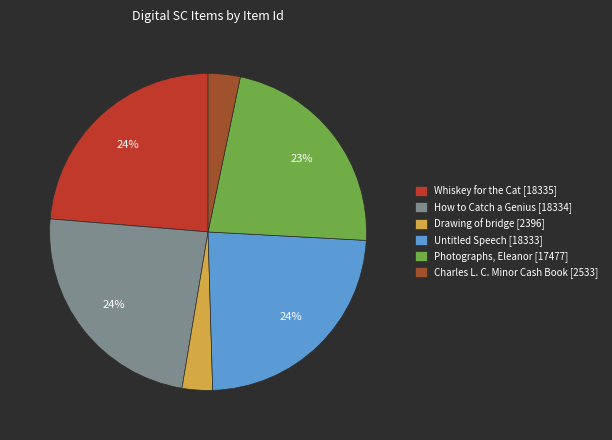

Between Charles L. C. Minor Cash Book [2533] and Photographs, Eleanor [17477], which is larger?

Photographs, Eleanor [17477]